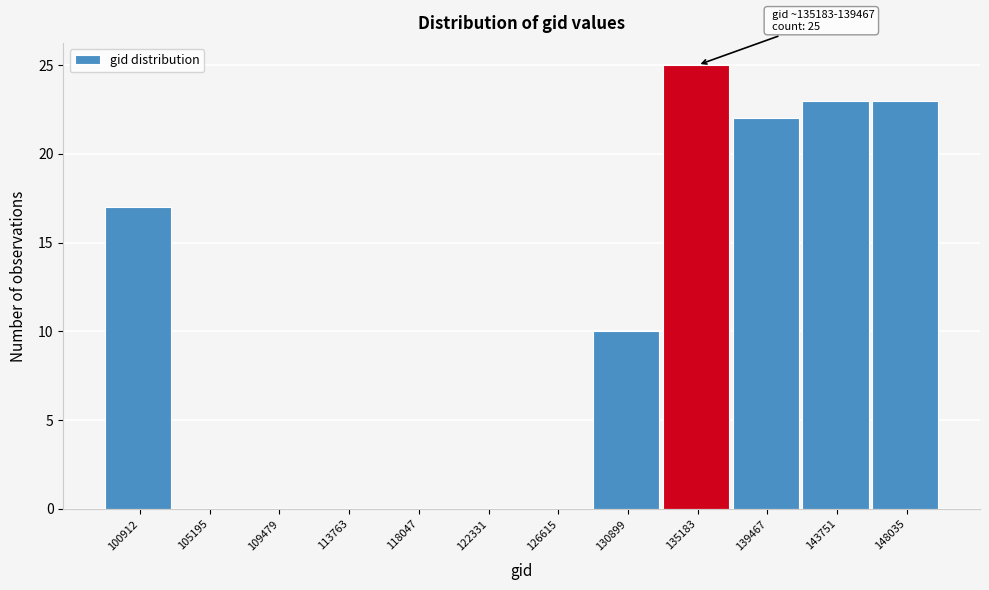

Reading left to right, what are all the values shown in this chart?

100912=17	105195=0	109479=0	113763=0	118047=0	122331=0	126615=0	130899=10	135183=25	139467=22	143751=23	148035=23